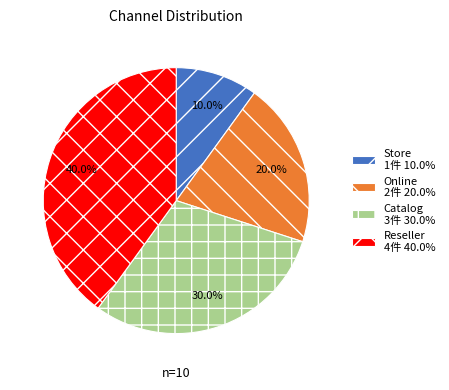

Combined, do Online and Store account for over 50%?

No